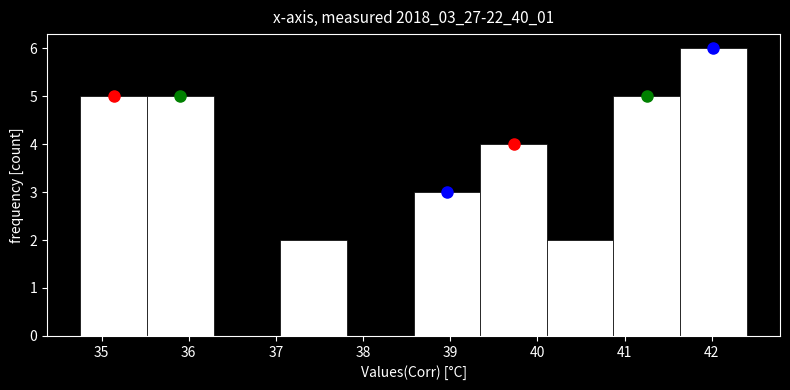

Over which range of the x-axis is the bar tallest?

41.6 to 42.4